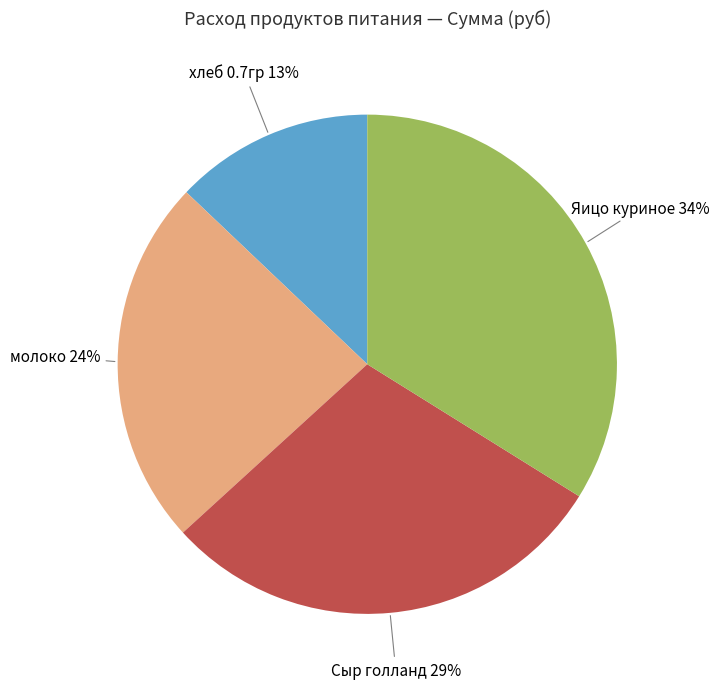

Count the number of slices in the pie.

4